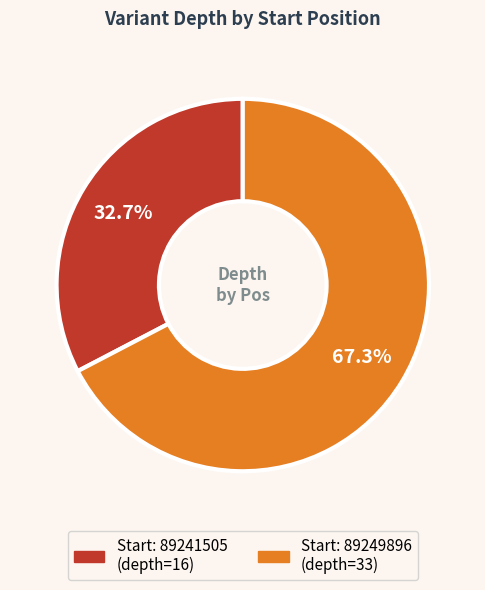

Is there a majority slice in this chart?

Yes